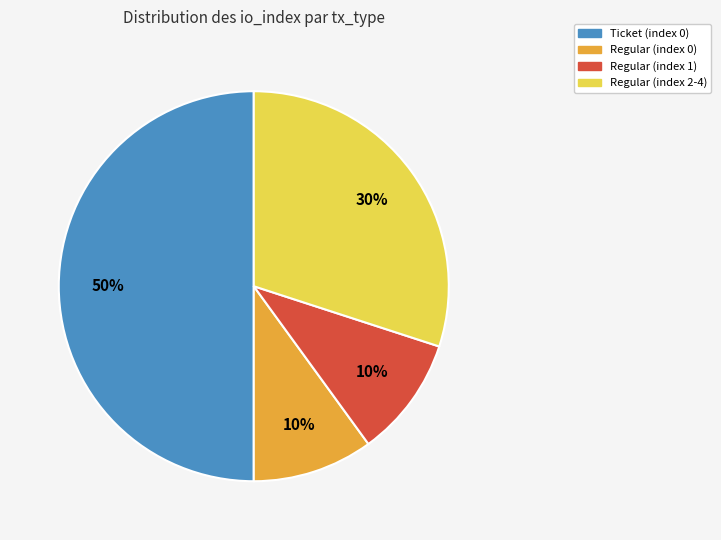

Is the sum of Ticket (index 0) and Regular (index 2-4) greater than half?

Yes